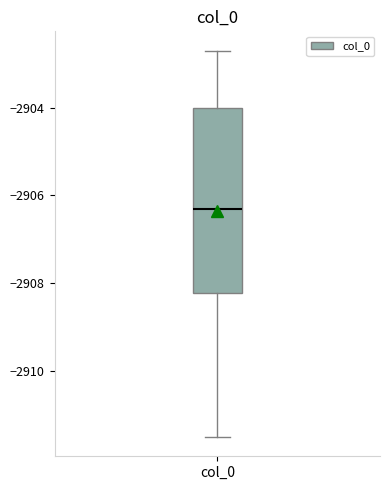

Where does the median line of the box for col_0 sit on the y-axis? The values are not printed on the chart, so give them approximately, as read against the axis.

-2906.4